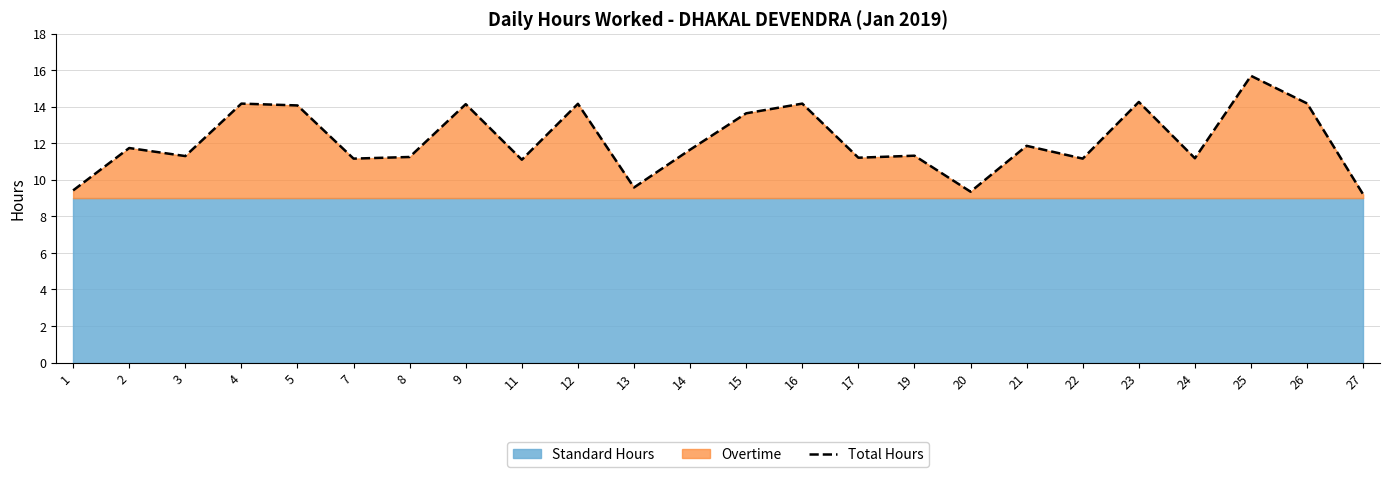

List the labels in order of value, largest first.

25, 23, 26, 4, 16, 12, 9, 5, 15, 21, 2, 14, 19, 3, 8, 17, 24, 7, 22, 11, 13, 1, 20, 27